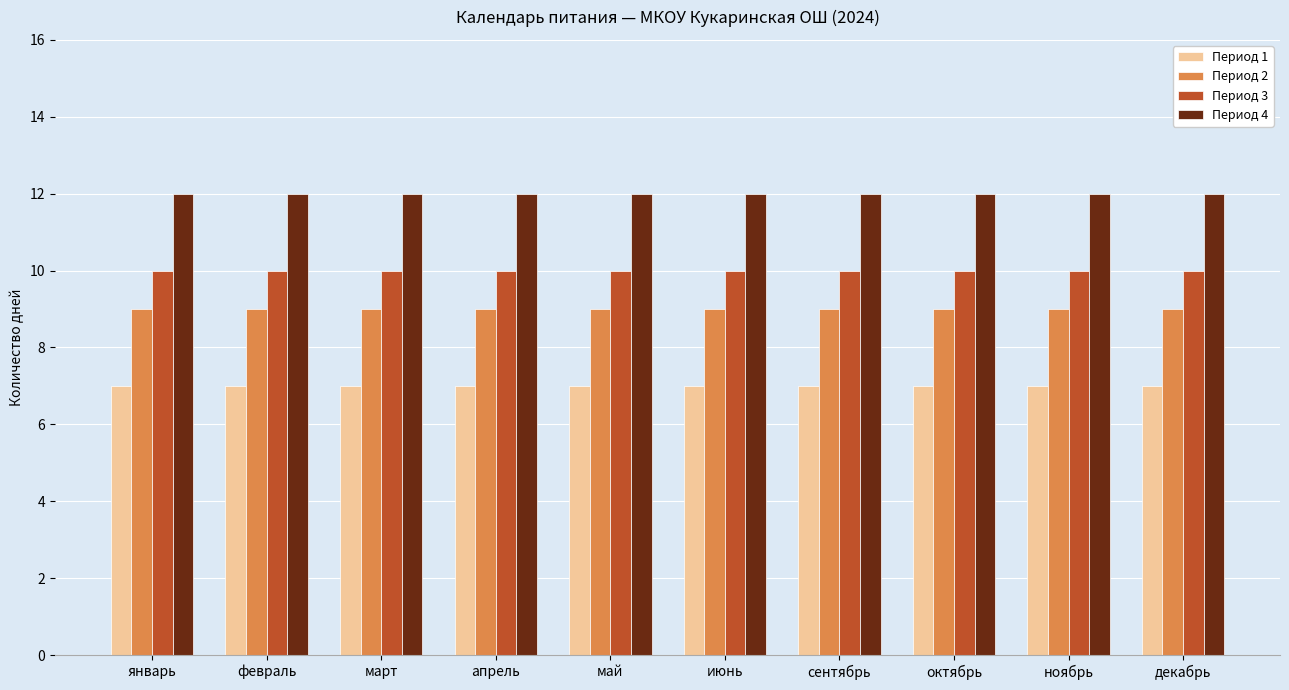

What is the spread (max minus min) of values at ноябрь?

5